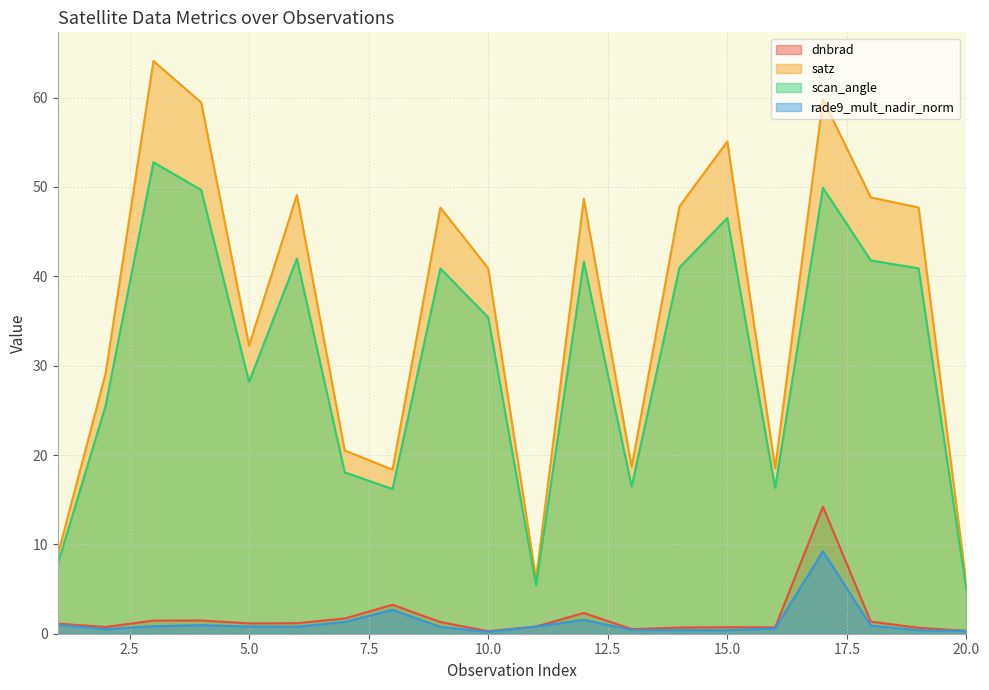

At which category does rade9_mult_nadir_norm reach its first local peak?

4